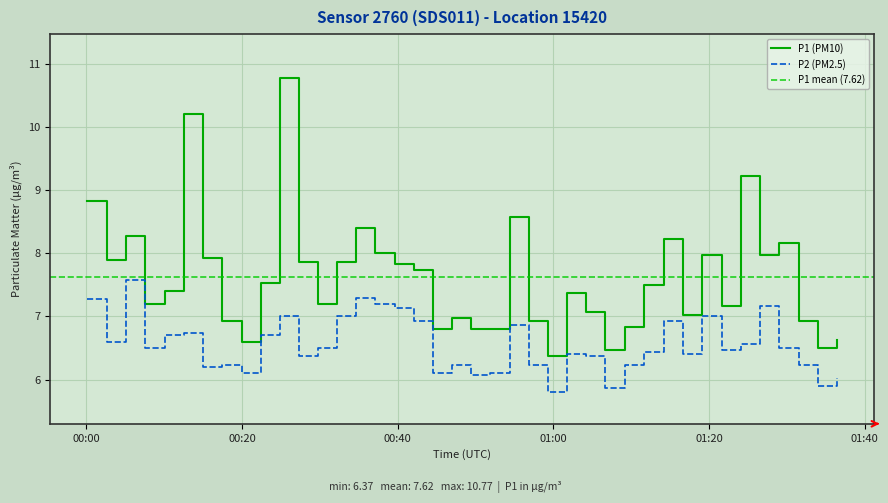

How many interior local peaks does the P1 series have?

11